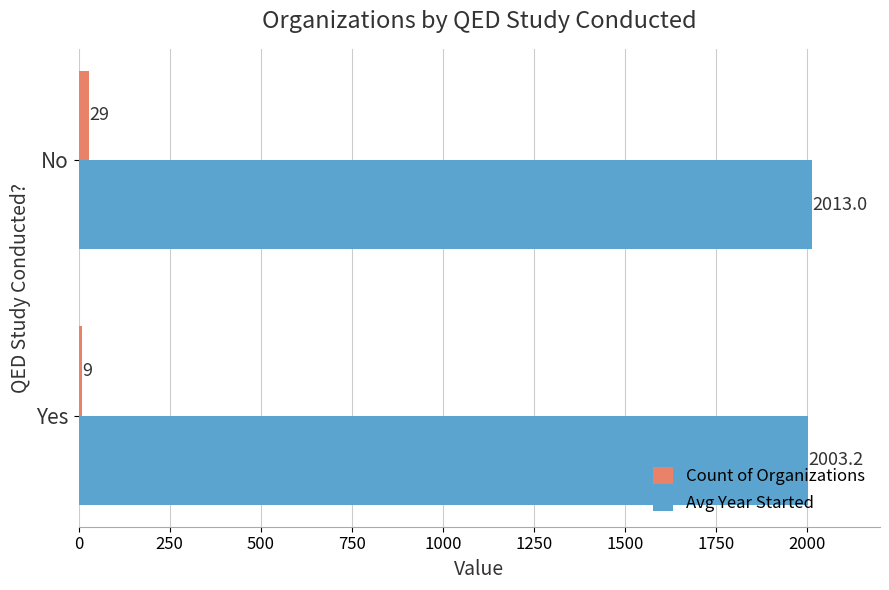

List the labels in order of Count of Organizations value, smallest first.

Yes, No